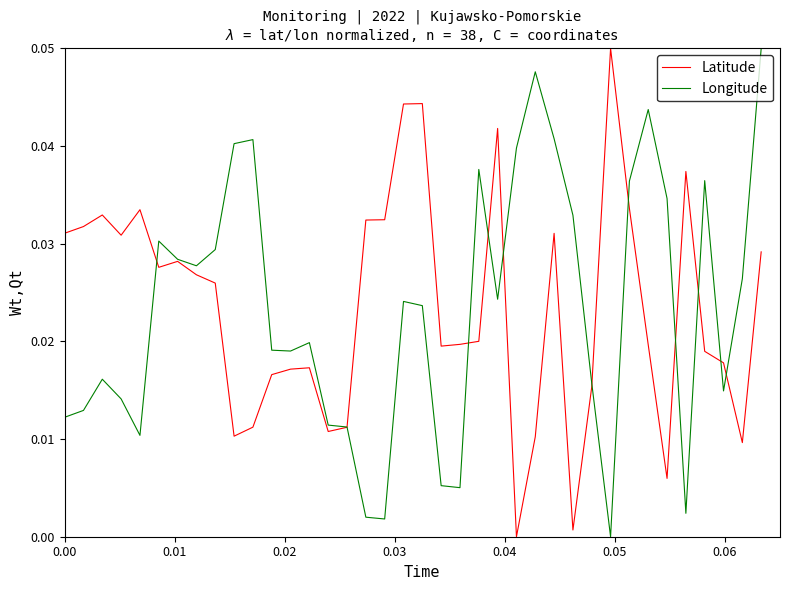

How many values in Longitude are above zero?

37